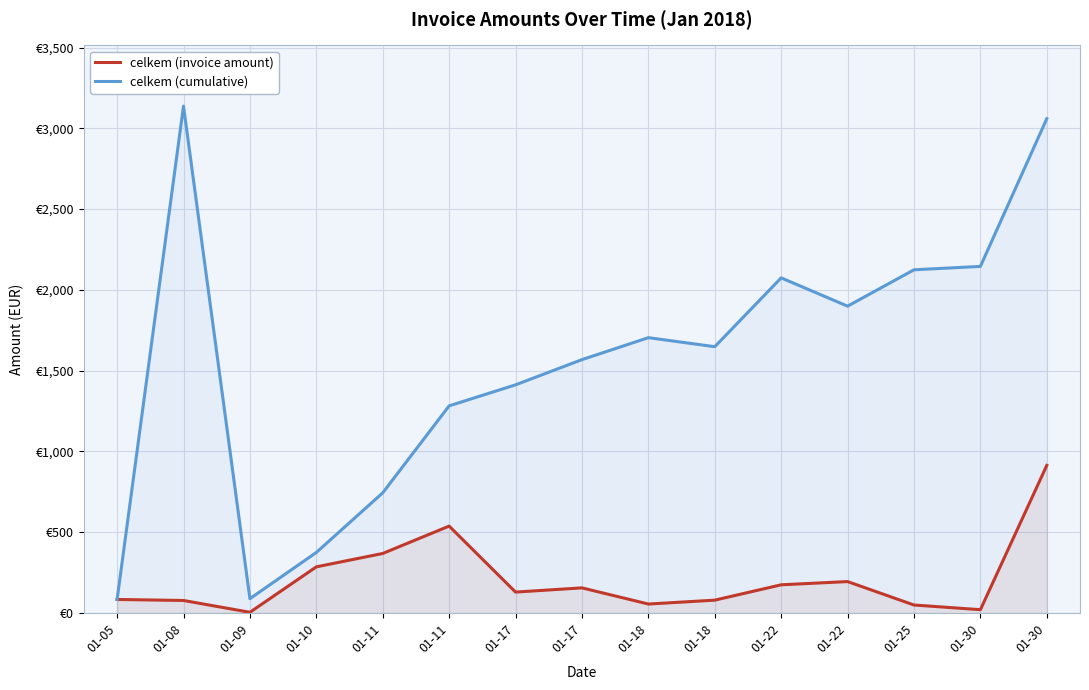

What is the difference between the maximum and minimum values in the celkem (invoice amount) series?

909.1